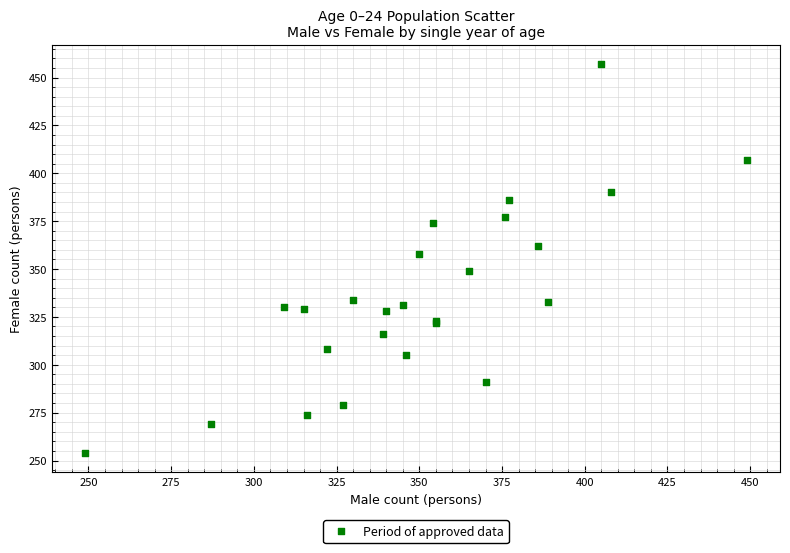

What Y value in the scatter plot is closest to 355?

358